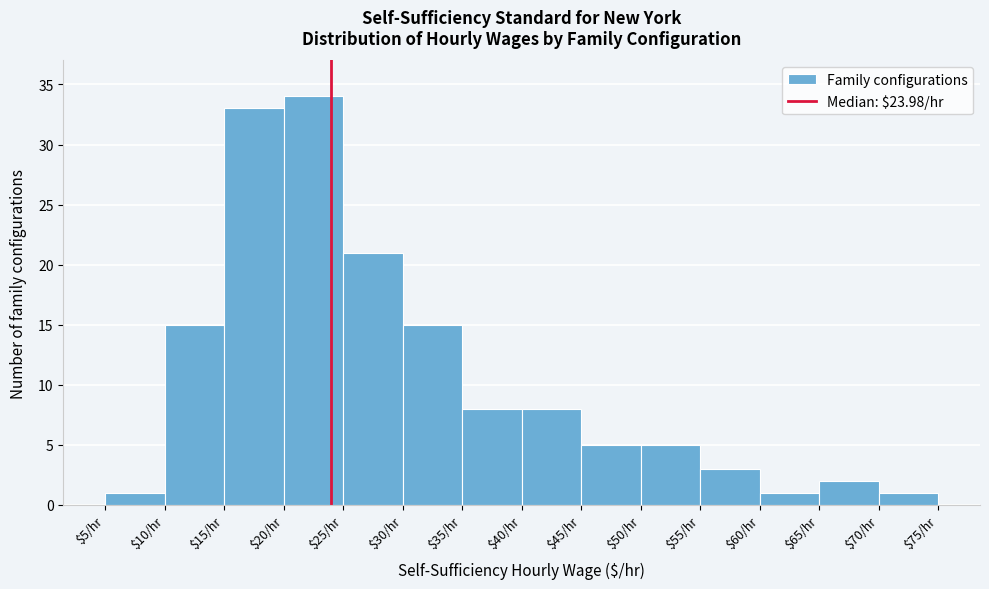

Reading left to right, list every bar in this chart as the range it spans on the x-axis followed by its height. The values are not printed on the chart, so give them approximately, as read against the axis.

5 to 10: 1
10 to 15: 15
15 to 20: 33
20 to 25: 34
25 to 30: 21
30 to 35: 15
35 to 40: 8
40 to 45: 8
45 to 50: 5
50 to 55: 5
55 to 60: 3
60 to 65: 1
65 to 70: 2
70 to 75: 1